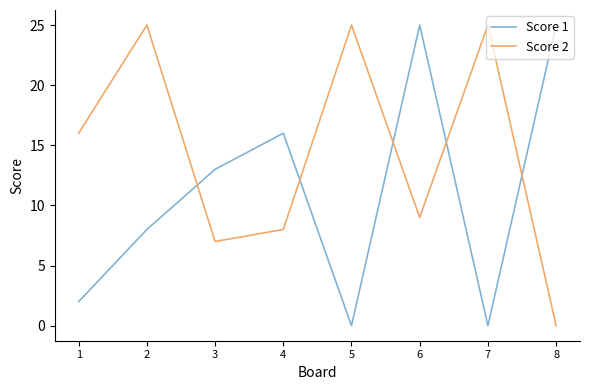

What are all the series names shown in the legend?

Score 1, Score 2